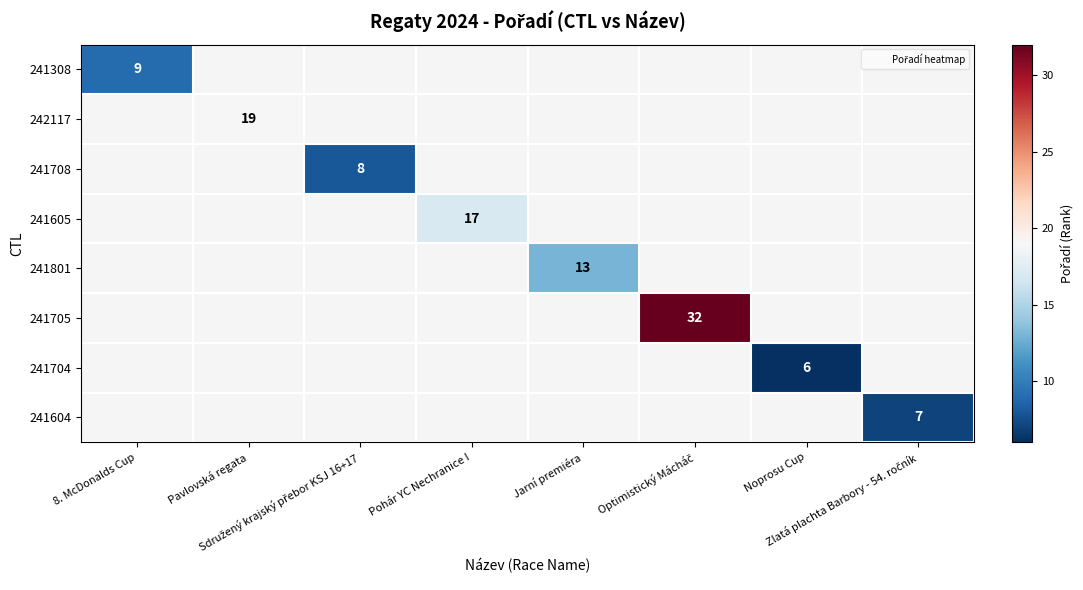

How many distinct data groups are displayed?

8